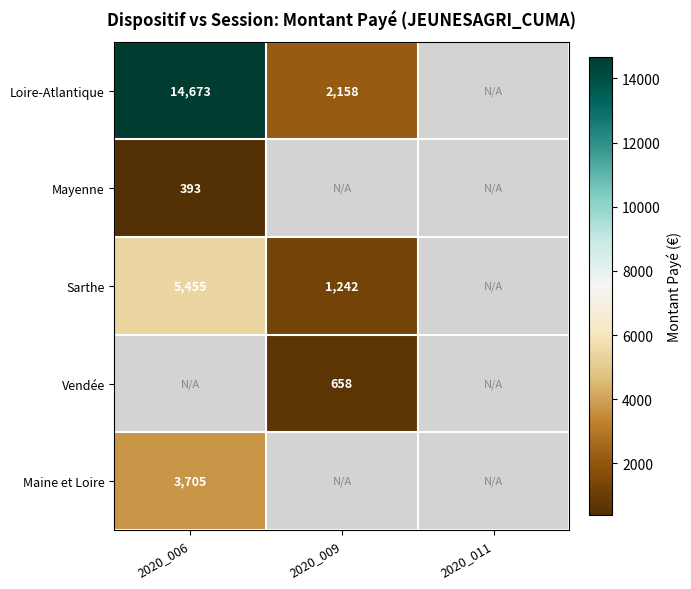

How many series are shown in this chart?

5